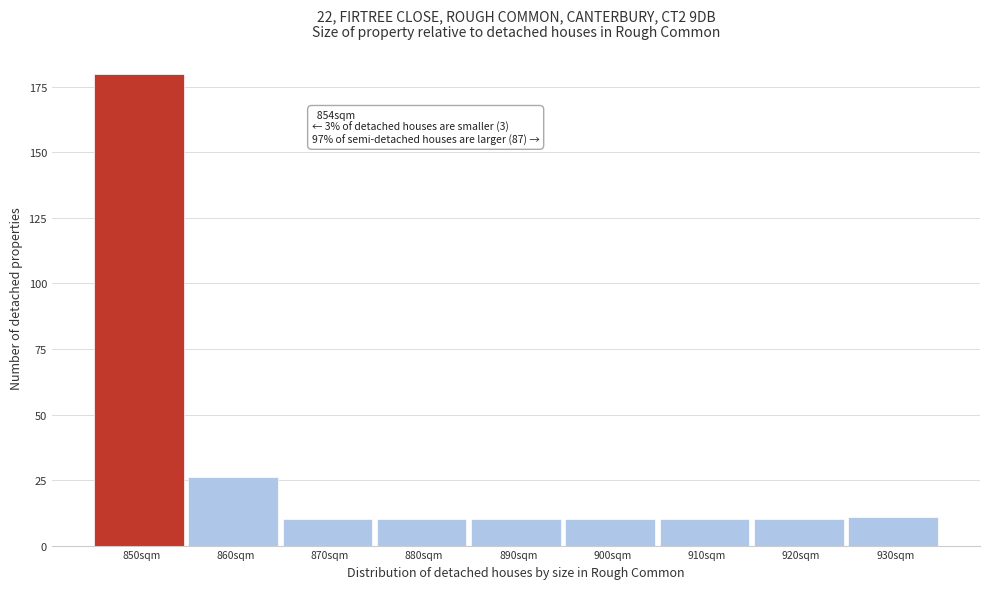

Reading right to left, list all the values displayed in this chart.

11	10	10	10	10	10	10	26	180